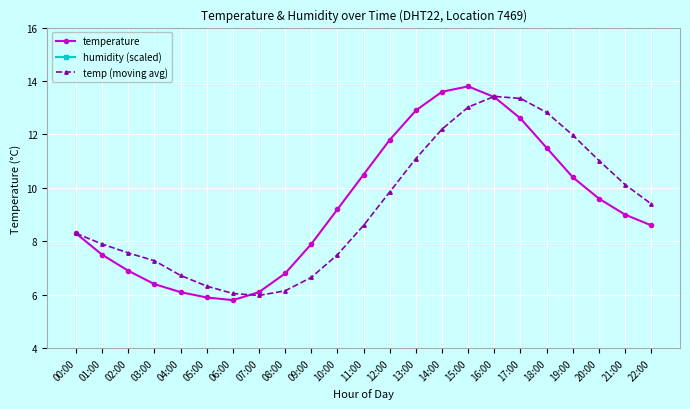

True or false: temp (moving avg) has a value of 8.1 at 15:00.

False